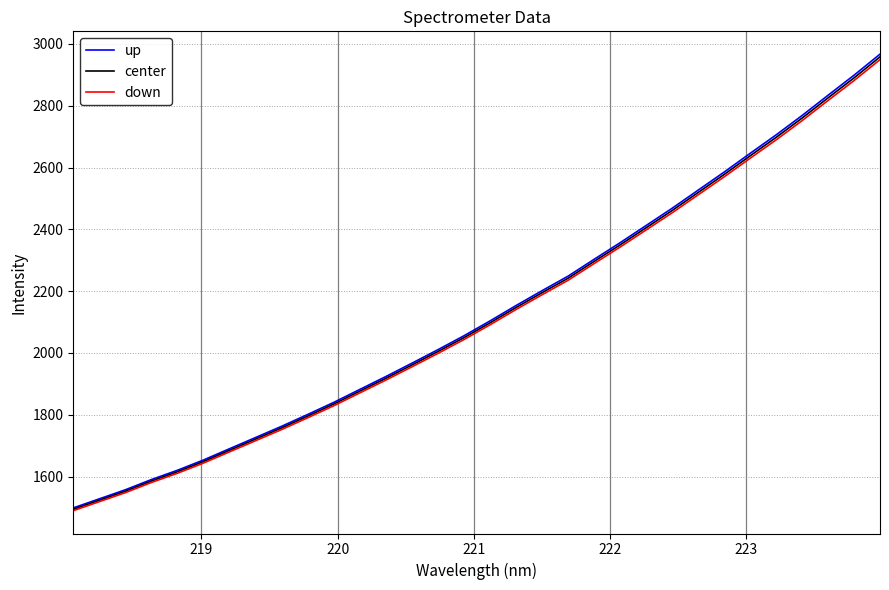

What is the highest value of the center series?

2958.0